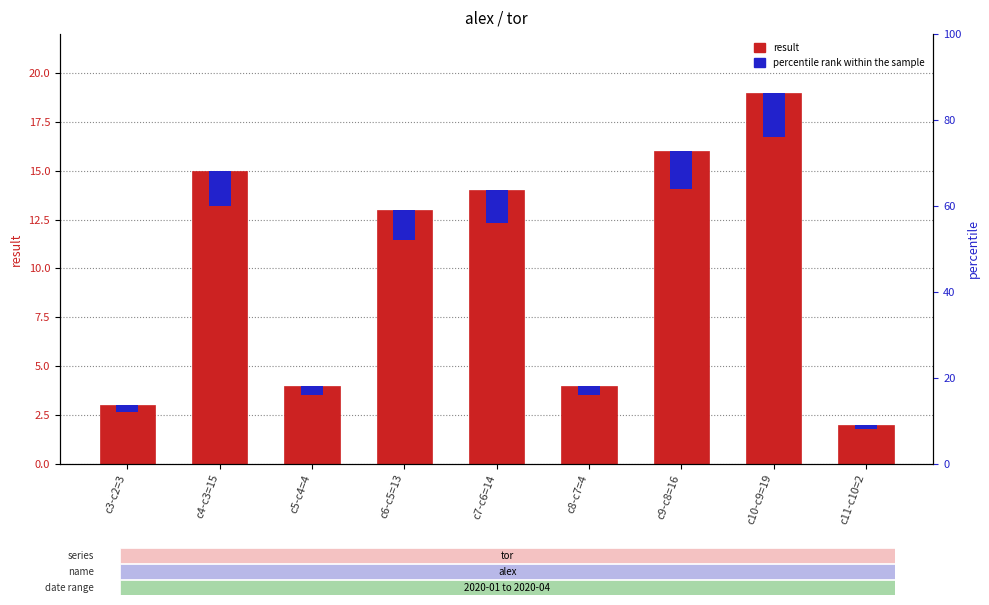

What is the difference between the second highest and minimum values in the percentile rank within the sample series?

1.7